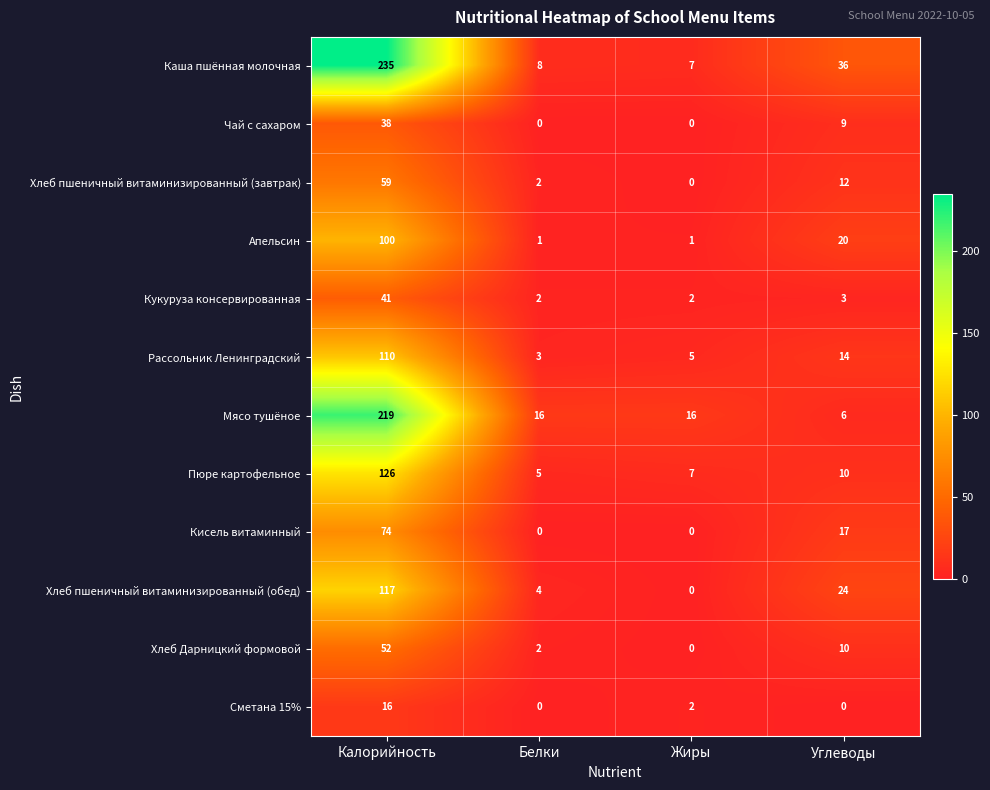

Rank the series by their maximum value, from highest to lowest.

Каша пшённая молочная, Мясо тушёное, Пюре картофельное, Хлеб пшеничный витаминизированный (обед), Рассольник Ленинградский, Апельсин, Кисель витаминный, Хлеб пшеничный витаминизированный (завтрак), Хлеб Дарницкий формовой, Кукуруза консервированная, Чай с сахаром, Сметана 15%